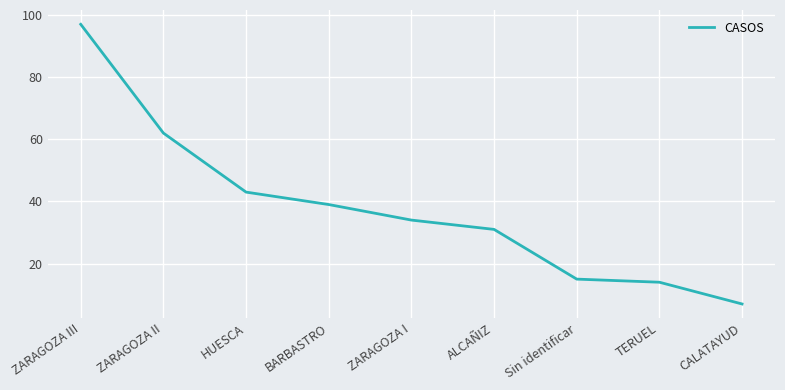

What position from the right is BARBASTRO?

6